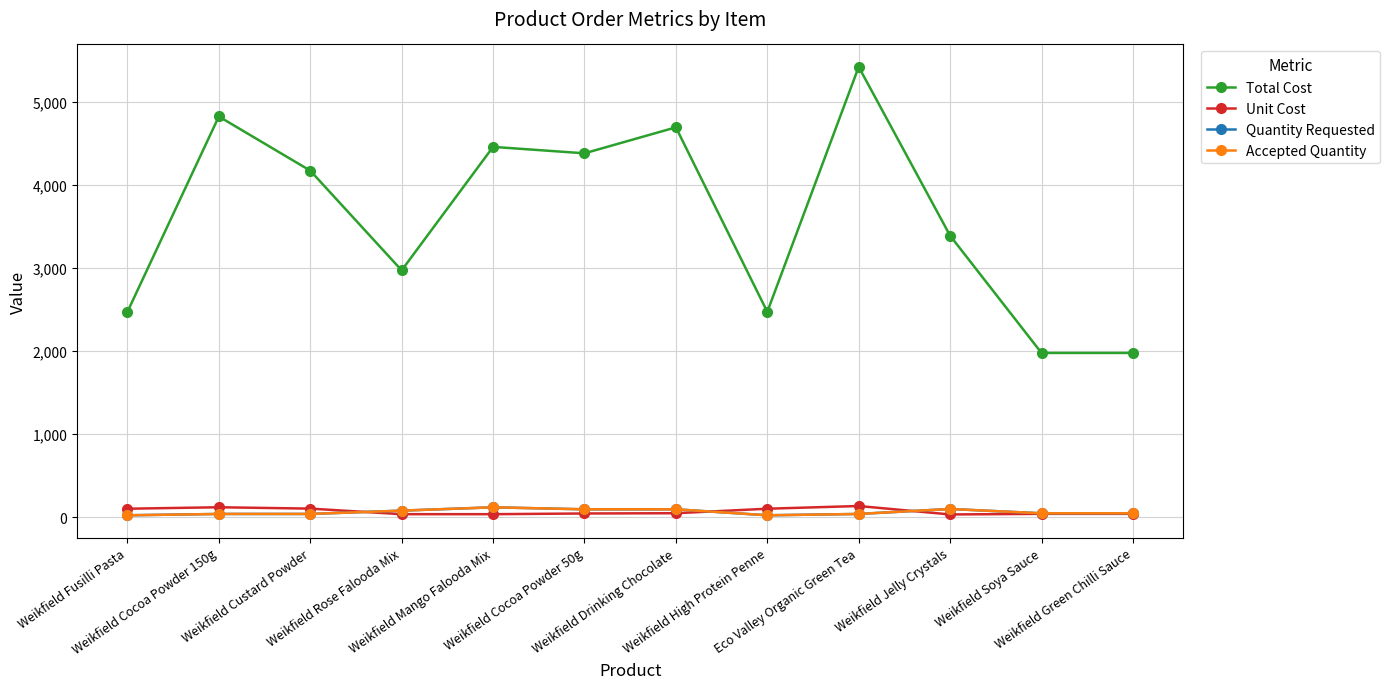

The Quantity Requested series shows 40.0 at Eco Valley Organic Green Tea. True or false?

True